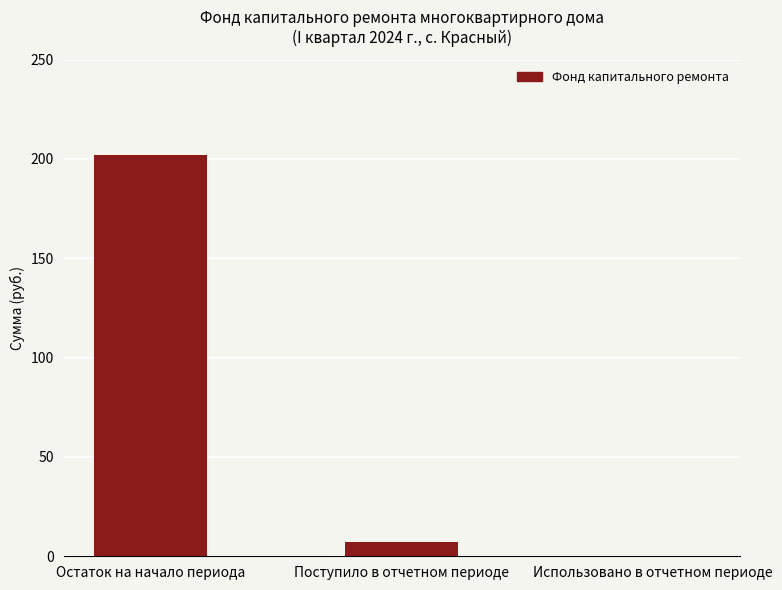

What is the change in value from Поступило в отчетном периоде to Использовано в отчетном периоде?

-7.3